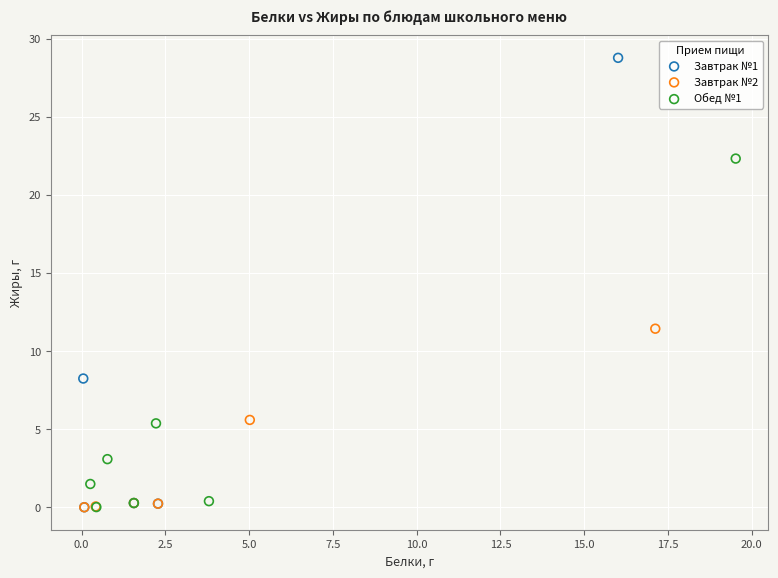

Which series has the widest spread of Y values?

Завтрак №1